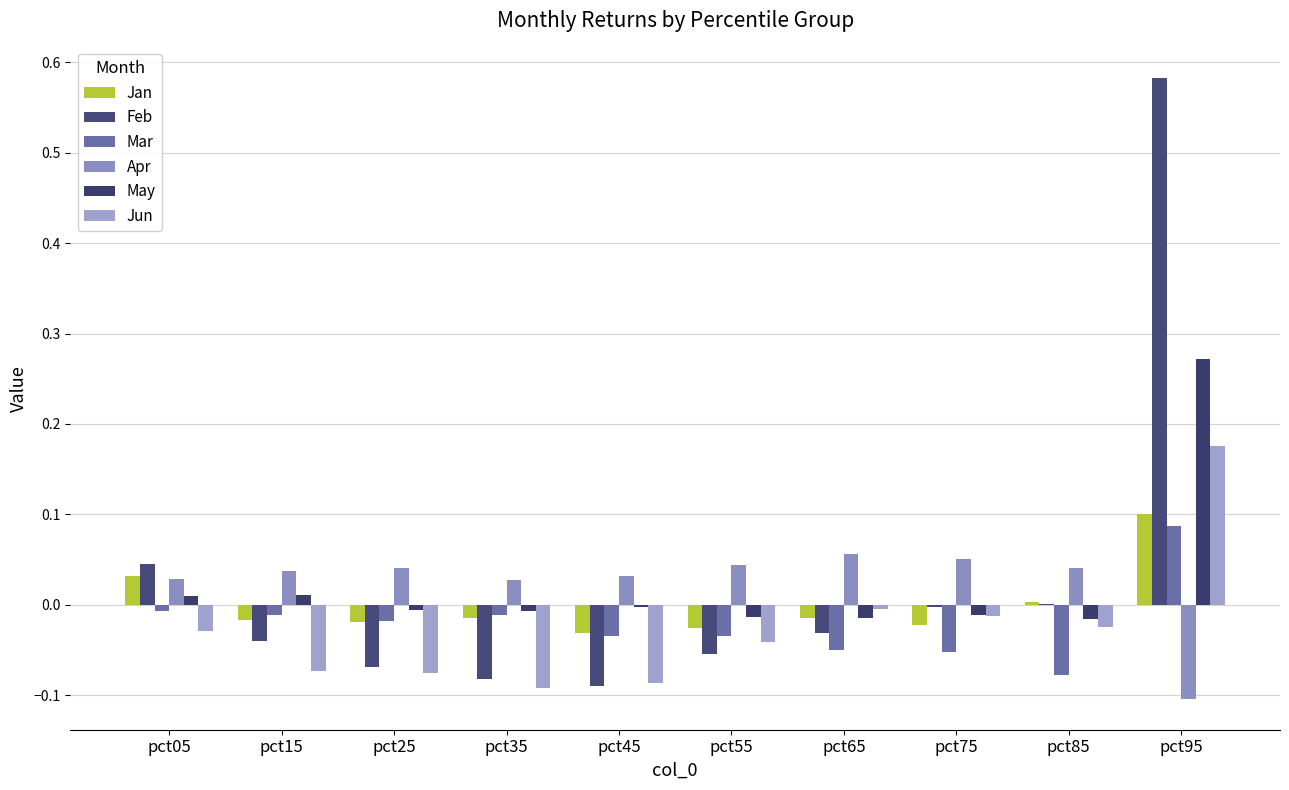

How many distinct data groups are displayed?

6